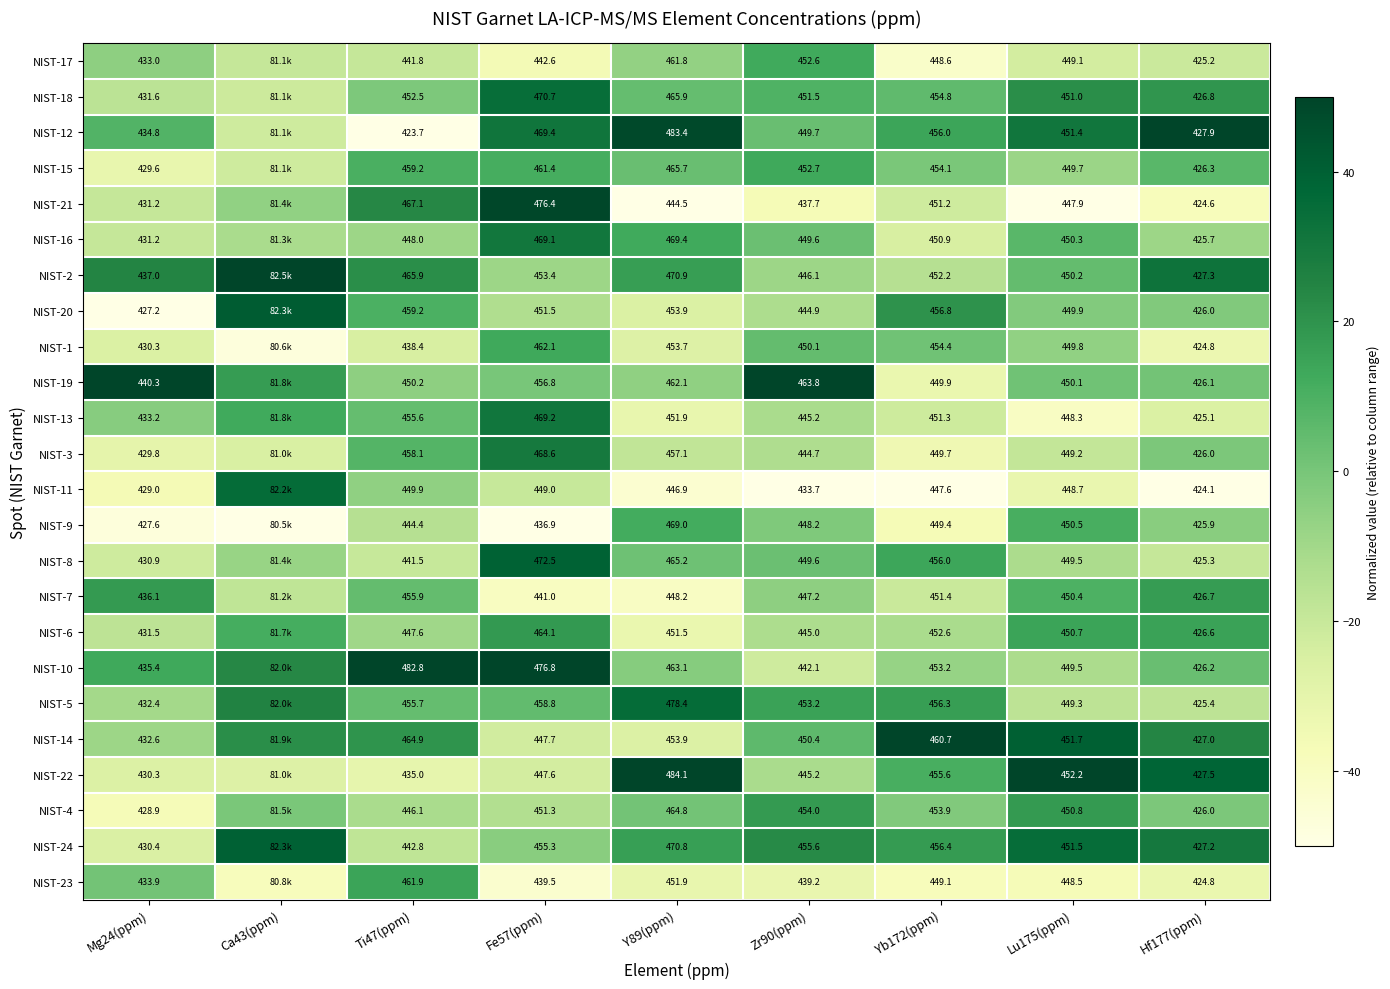

Is the value of NIST-3 at Zr90(ppm) greater than the value of NIST-20 at Hf177(ppm)?

Yes